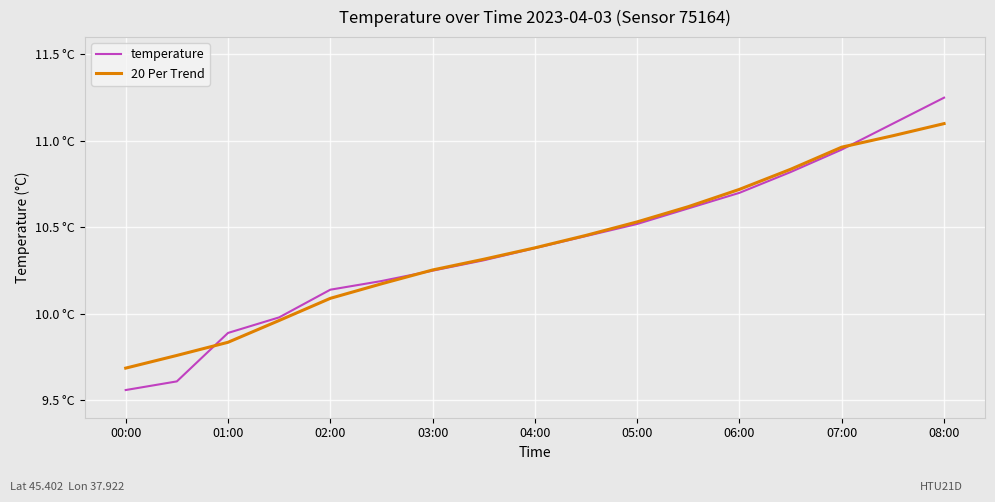

Which category has the lowest value in the temperature series?

00:00